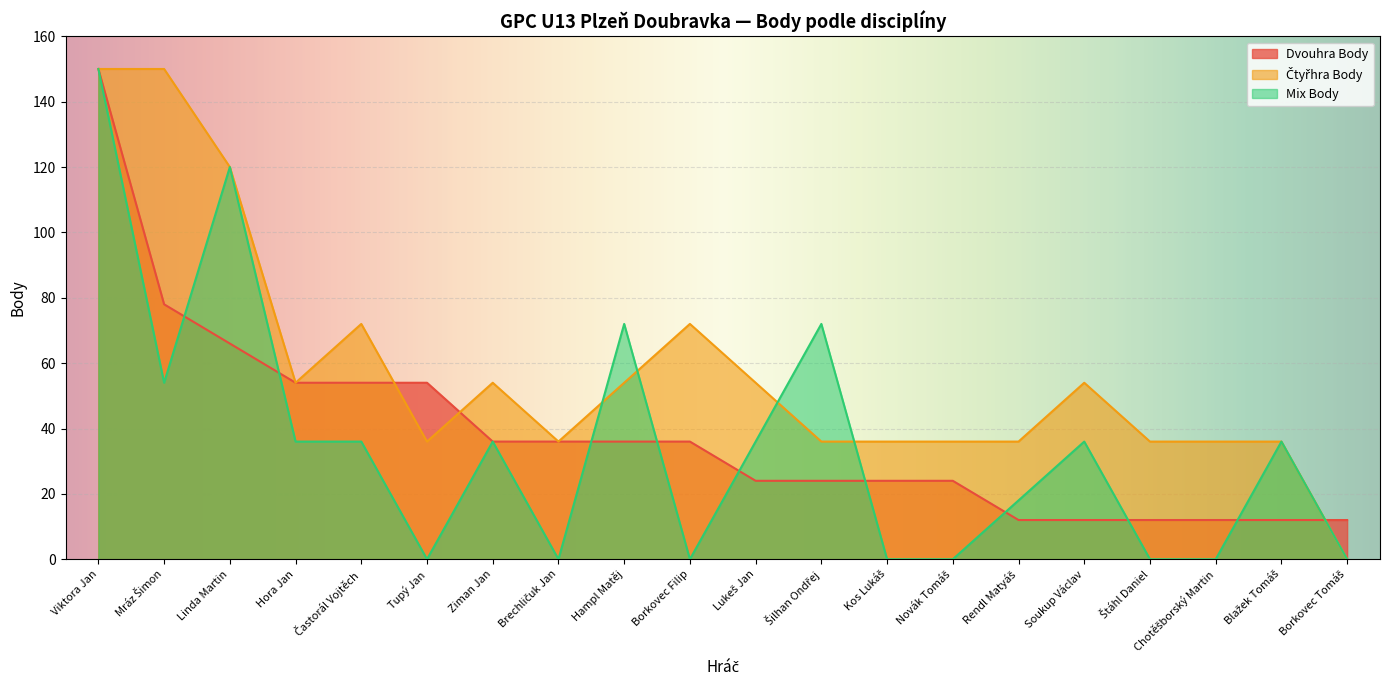

At which category is the sum across all series the highest?

Viktora Jan